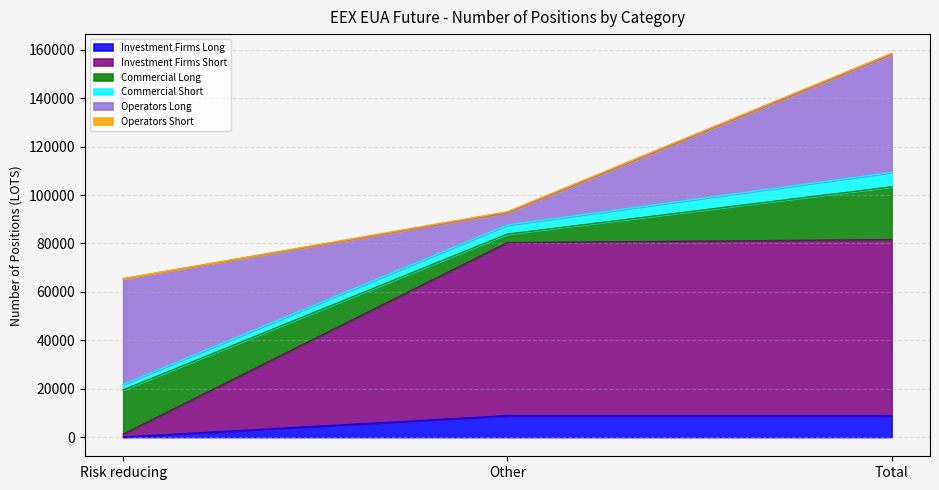

At which category is the sum across all series the highest?

Total